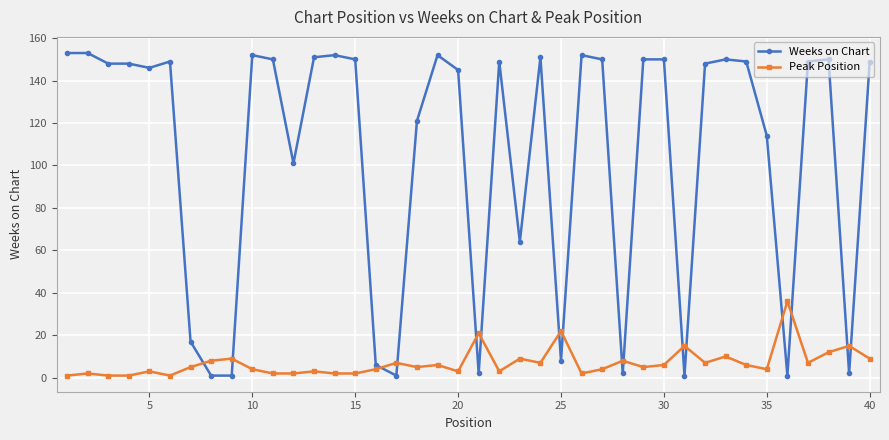

How many intersections are there between Peak Position and Weeks on Chart?

16